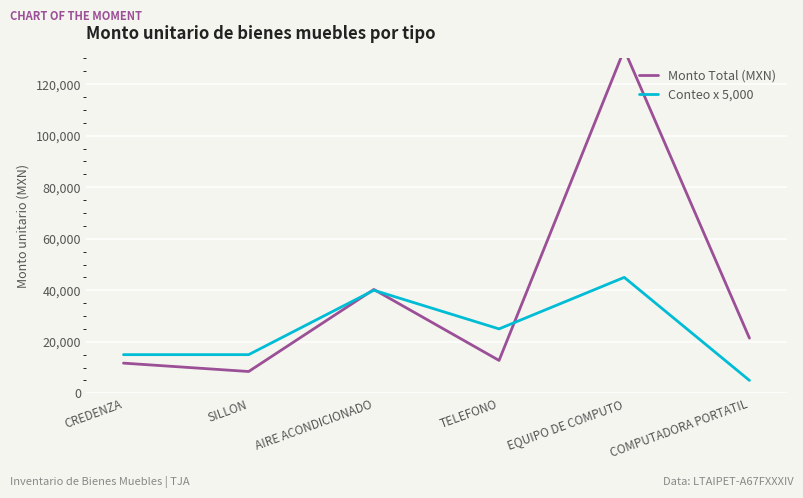

True or false: Monto Total (MXN) and Conteo x 5,000 cross at least once.

True